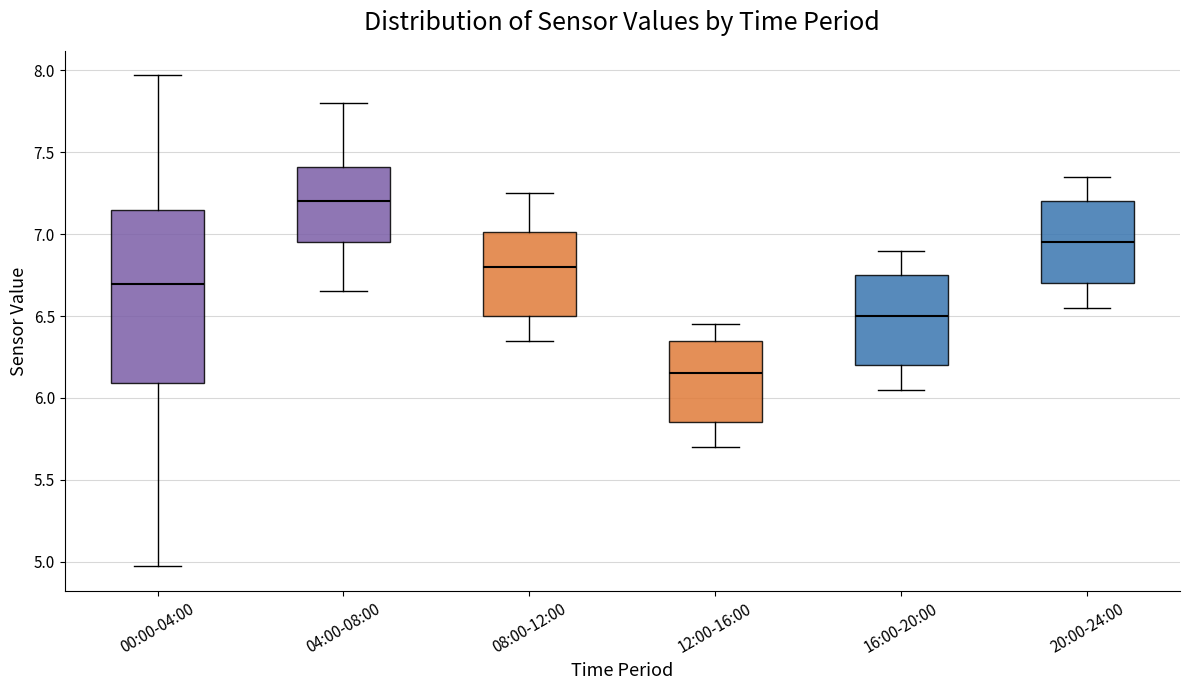

Reading left to right, read every box against the y-axis: the position of its median line, the range the box covers, and the ends of its whiskers. The values are not printed on the chart, so give them approximately, as read against the axis.

00:00-04:00: median 6.70, box 6.10 to 7.15, whiskers 4.95 to 7.95
04:00-08:00: median 7.20, box 6.95 to 7.40, whiskers 6.65 to 7.80
08:00-12:00: median 6.80, box 6.50 to 7.00, whiskers 6.35 to 7.25
12:00-16:00: median 6.15, box 5.85 to 6.35, whiskers 5.70 to 6.45
16:00-20:00: median 6.50, box 6.20 to 6.75, whiskers 6.05 to 6.90
20:00-24:00: median 6.95, box 6.70 to 7.20, whiskers 6.55 to 7.35